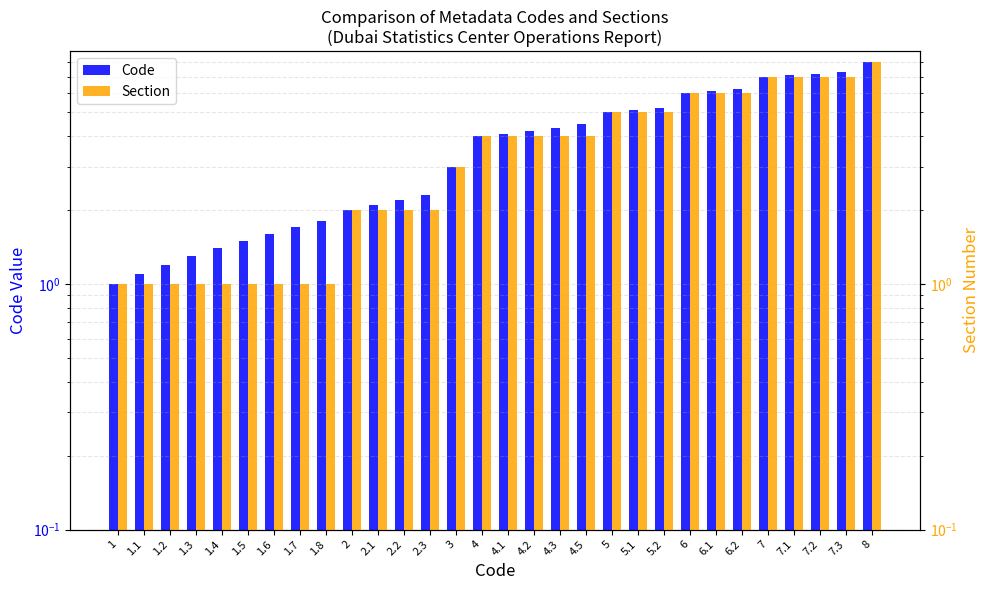

What is the value of the Code bar at the 24th from the left?

6.1